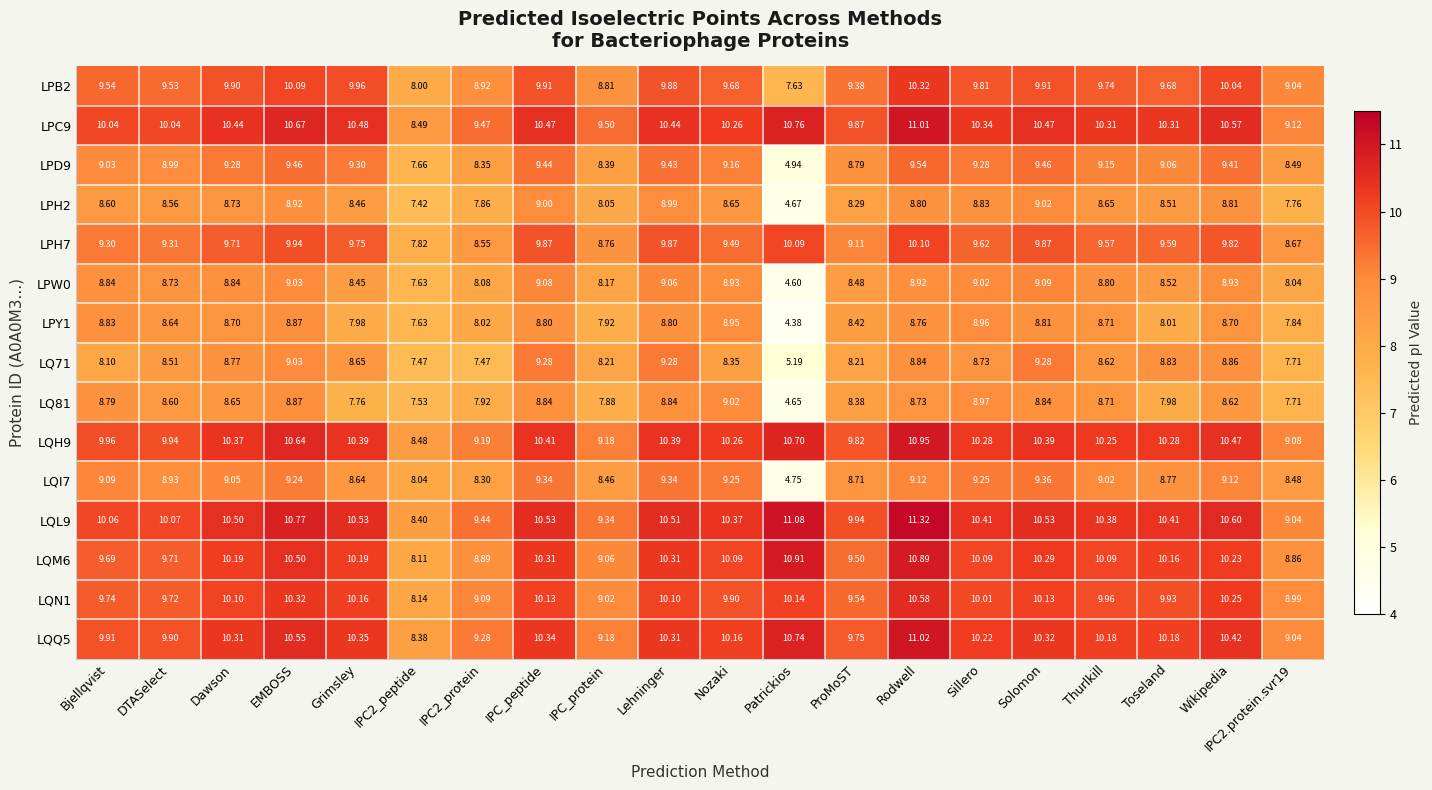

Where does the LQQ5 series first go above 10?

Dawson